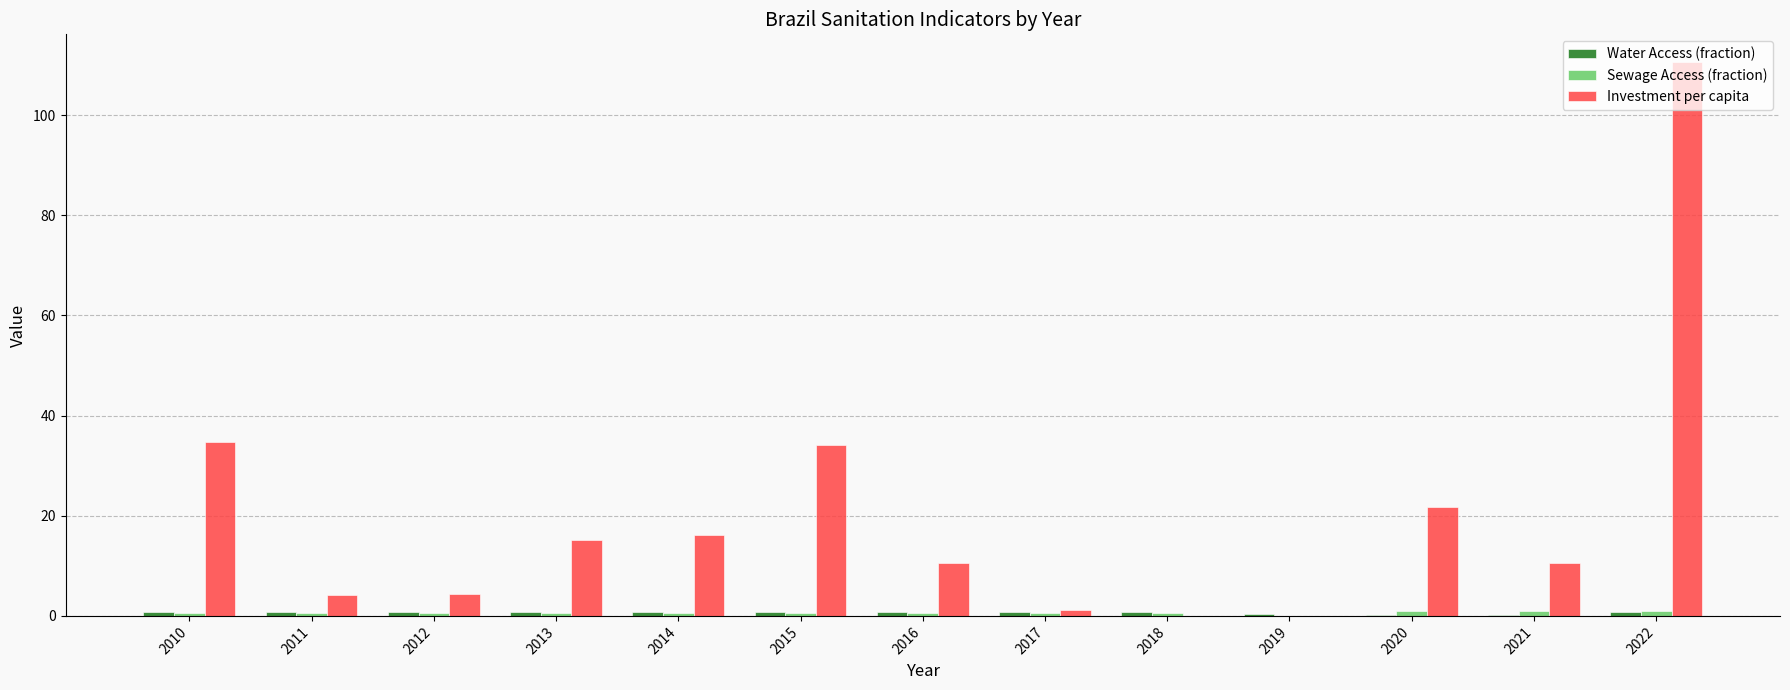

At which category is the sum across all series the highest?

2022